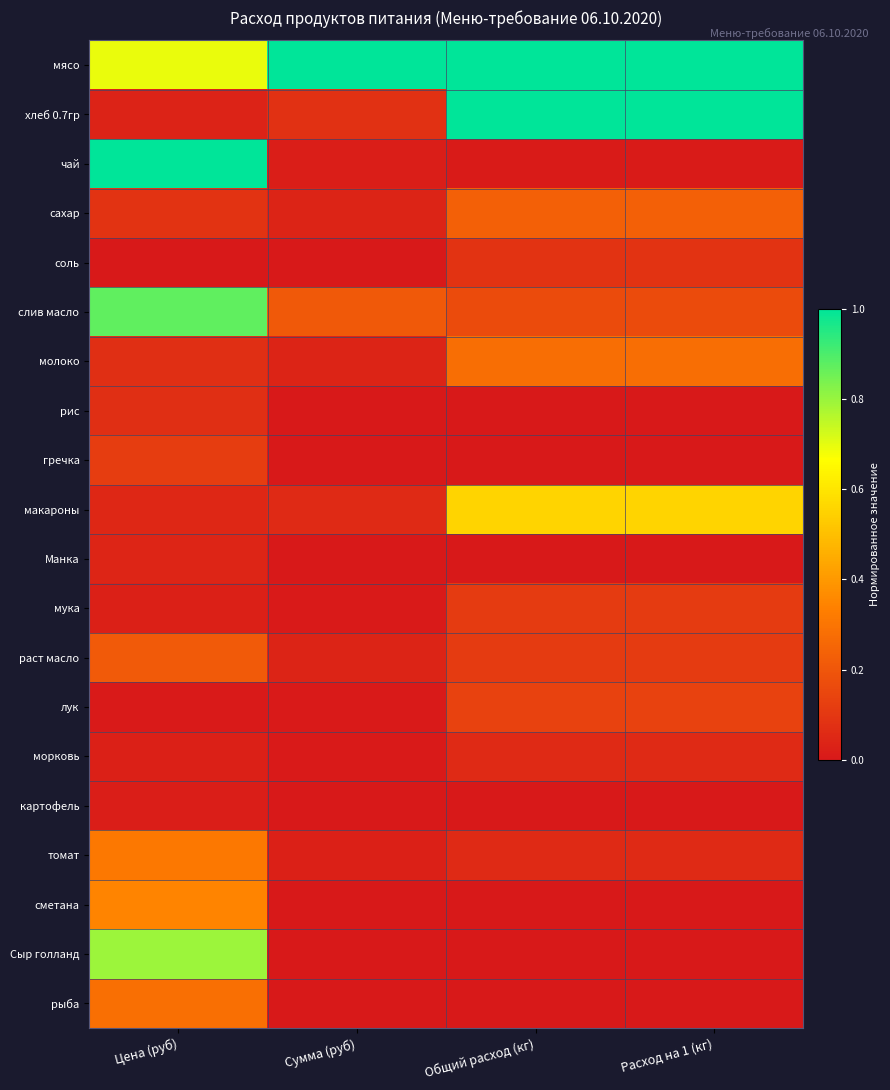

Reading right to left, list all the values displayed in this chart.

мясо: Расход на 1 (кг)=1.0	Общий расход (кг)=1.0	Сумма (руб)=1.0	Цена (руб)=0.7
хлеб 0.7гр: Расход на 1 (кг)=1.0	Общий расход (кг)=1.0	Сумма (руб)=0.1	Цена (руб)=0.0
чай: Расход на 1 (кг)=0.0	Общий расход (кг)=0.0	Сумма (руб)=0.0	Цена (руб)=1.0
сахар: Расход на 1 (кг)=0.2	Общий расход (кг)=0.2	Сумма (руб)=0.0	Цена (руб)=0.1
соль: Расход на 1 (кг)=0.1	Общий расход (кг)=0.1	Сумма (руб)=0.0	Цена (руб)=0.0
слив масло: Расход на 1 (кг)=0.2	Общий расход (кг)=0.2	Сумма (руб)=0.2	Цена (руб)=0.9
молоко: Расход на 1 (кг)=0.3	Общий расход (кг)=0.3	Сумма (руб)=0.0	Цена (руб)=0.1
рис: Расход на 1 (кг)=0.0	Общий расход (кг)=0.0	Сумма (руб)=0.0	Цена (руб)=0.1
гречка: Расход на 1 (кг)=0.0	Общий расход (кг)=0.0	Сумма (руб)=0.0	Цена (руб)=0.1
макароны: Расход на 1 (кг)=0.6	Общий расход (кг)=0.6	Сумма (руб)=0.1	Цена (руб)=0.0
Манка: Расход на 1 (кг)=0.0	Общий расход (кг)=0.0	Сумма (руб)=0.0	Цена (руб)=0.0
мука: Расход на 1 (кг)=0.1	Общий расход (кг)=0.1	Сумма (руб)=0.0	Цена (руб)=0.0
раст масло: Расход на 1 (кг)=0.1	Общий расход (кг)=0.1	Сумма (руб)=0.0	Цена (руб)=0.2
лук: Расход на 1 (кг)=0.1	Общий расход (кг)=0.1	Сумма (руб)=0.0	Цена (руб)=0.0
морковь: Расход на 1 (кг)=0.1	Общий расход (кг)=0.1	Сумма (руб)=0.0	Цена (руб)=0.0
картофель: Расход на 1 (кг)=0.0	Общий расход (кг)=0.0	Сумма (руб)=0.0	Цена (руб)=0.0
томат: Расход на 1 (кг)=0.1	Общий расход (кг)=0.1	Сумма (руб)=0.0	Цена (руб)=0.3
сметана: Расход на 1 (кг)=0.0	Общий расход (кг)=0.0	Сумма (руб)=0.0	Цена (руб)=0.3
Сыр голланд: Расход на 1 (кг)=0.0	Общий расход (кг)=0.0	Сумма (руб)=0.0	Цена (руб)=0.8
рыба: Расход на 1 (кг)=0.0	Общий расход (кг)=0.0	Сумма (руб)=0.0	Цена (руб)=0.3